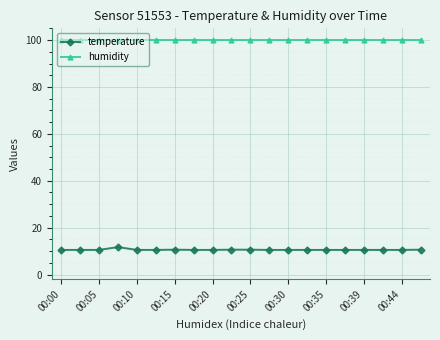

Does the chart display data point markers on the line(s)?

Yes